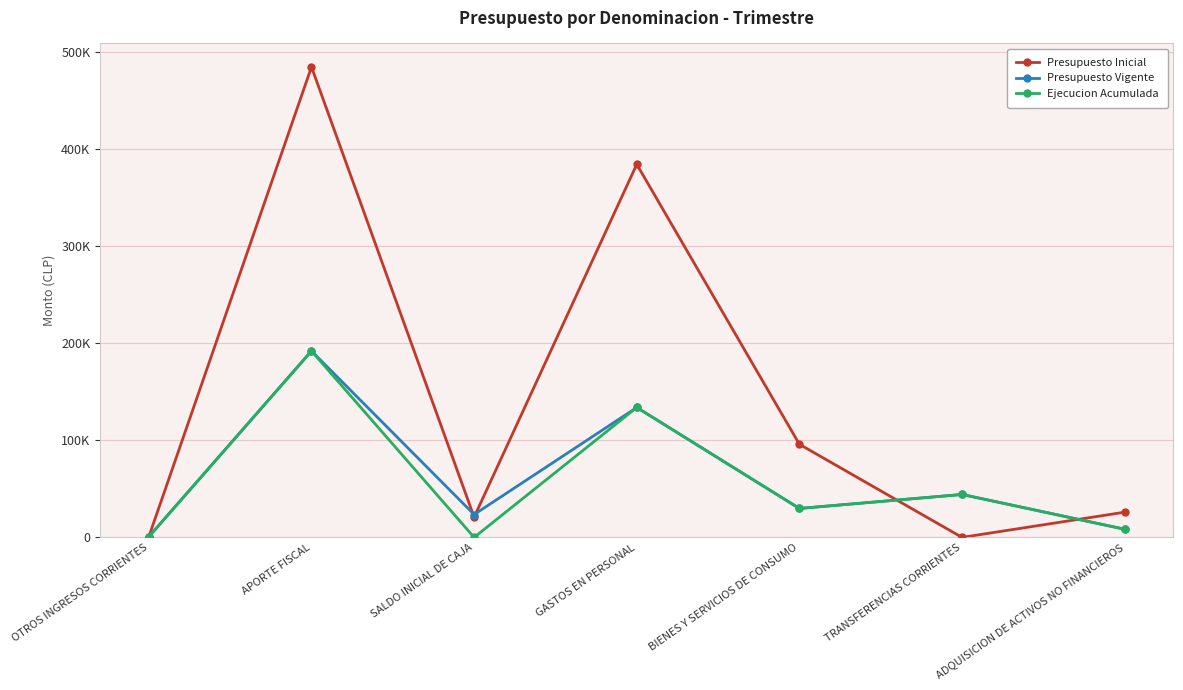

What is the approximate value of Ejecucion Acumulada at APORTE FISCAL?

191930